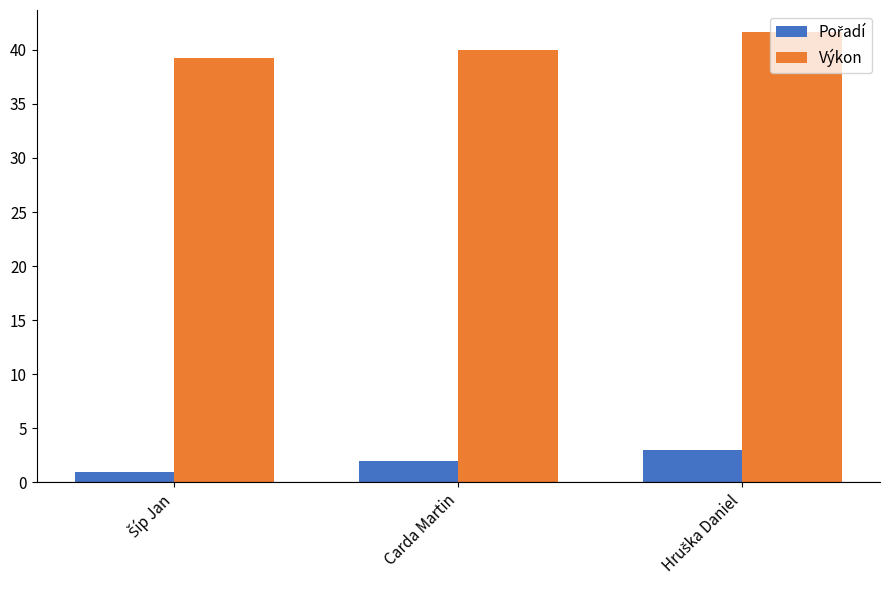

True or false: Výkon has a value of 66.0 at Carda Martin.

False